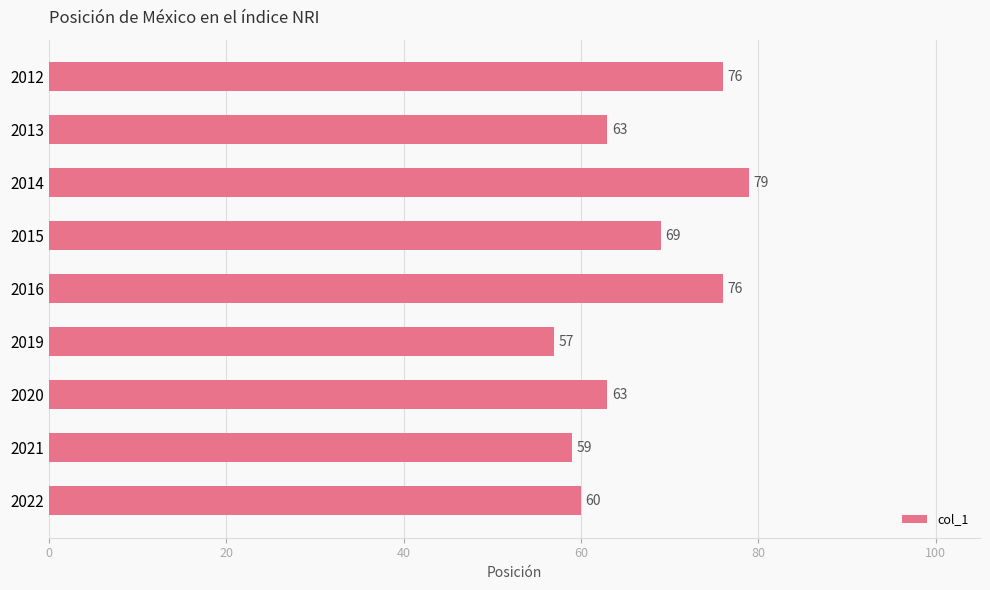

Which has a higher value, 2019 or 2015?

2015